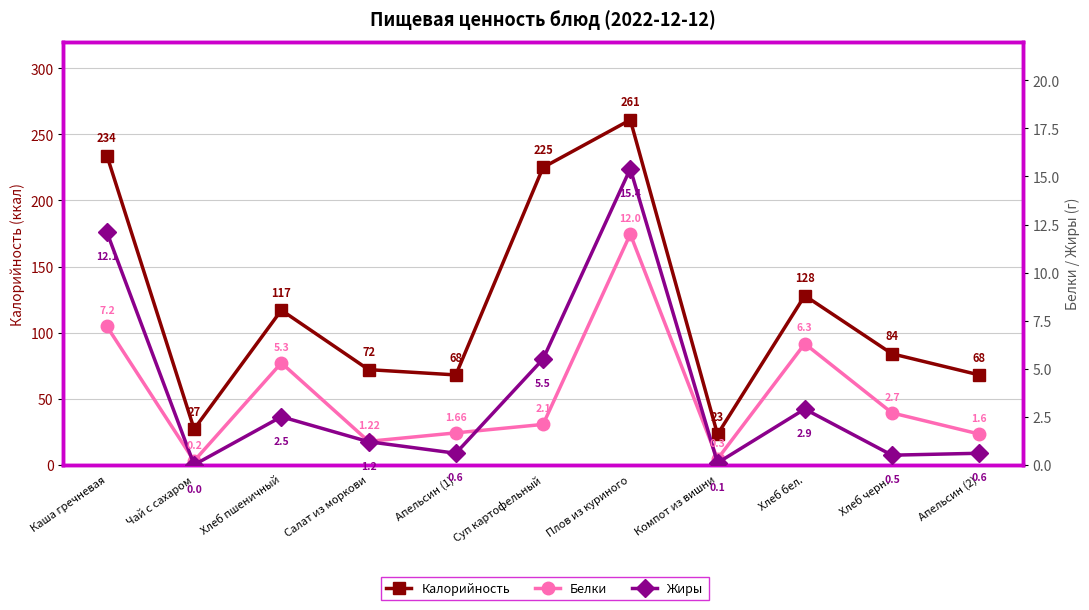

Between Хлеб пшеничный and Каша гречневая, which is larger?

Каша гречневая